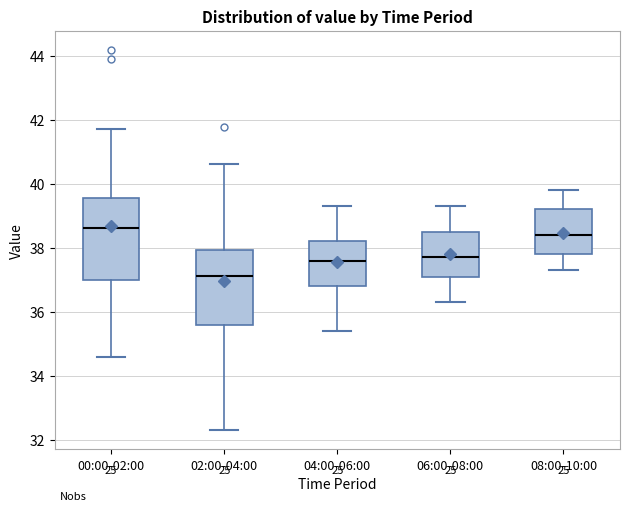

Which box's median line is the lowest?

02:00-04:00